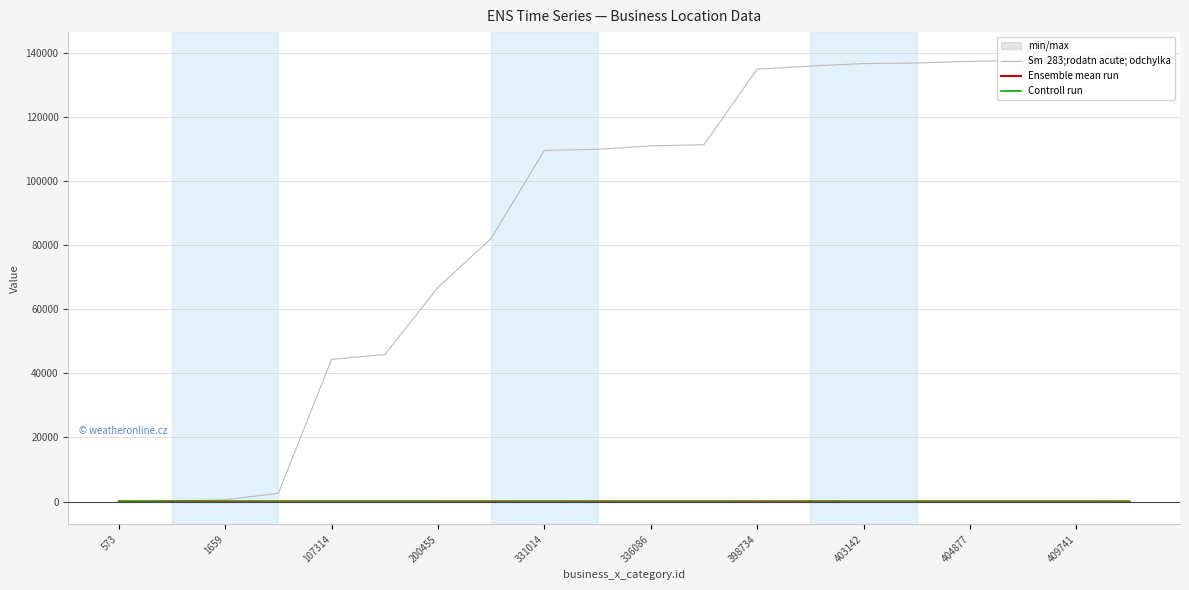

What is the value of the Ensemble mean run point at the 17th from the left?

41.6